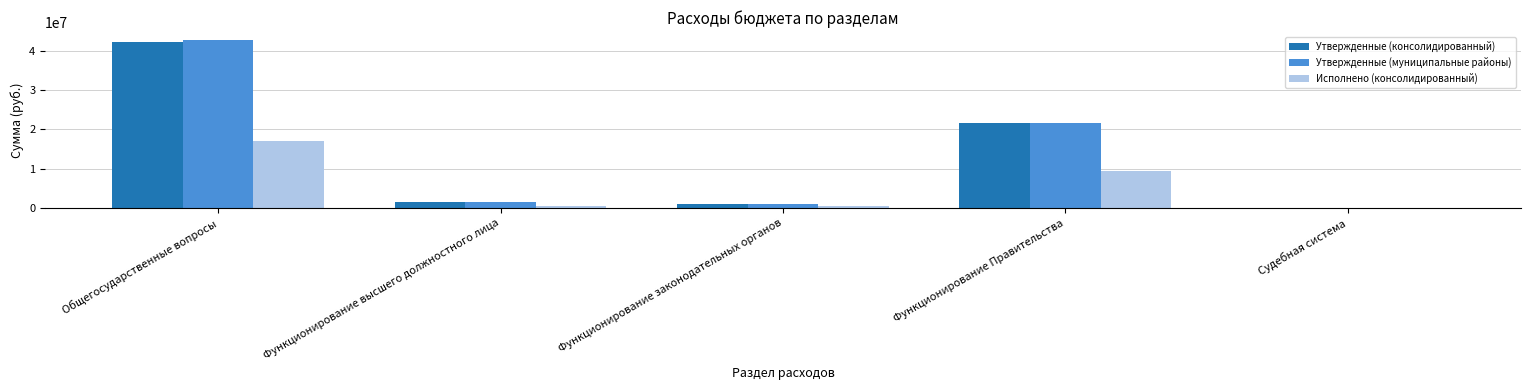

At which label is Утвержденные (консолидированный) closest to 21091652?

Функционирование Правительства